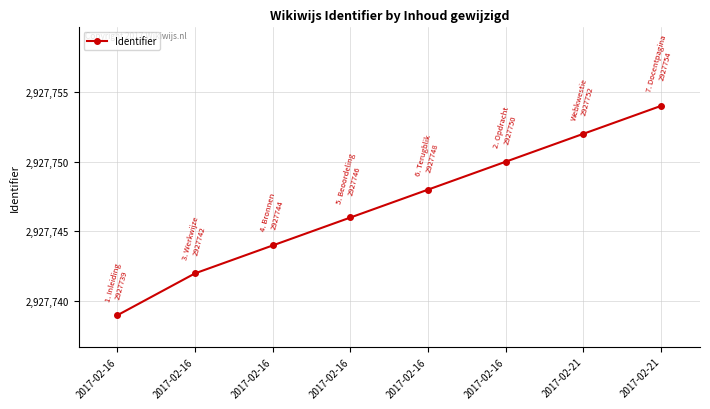

What is the smallest value displayed?

2927739